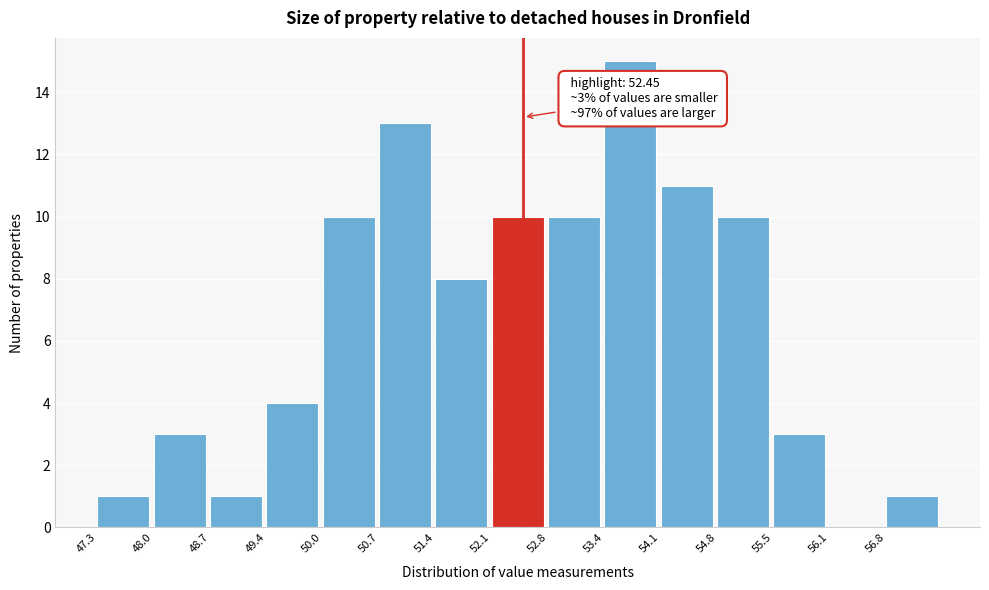

Which range on the x-axis has the tallest bar?

53.43 to 54.11